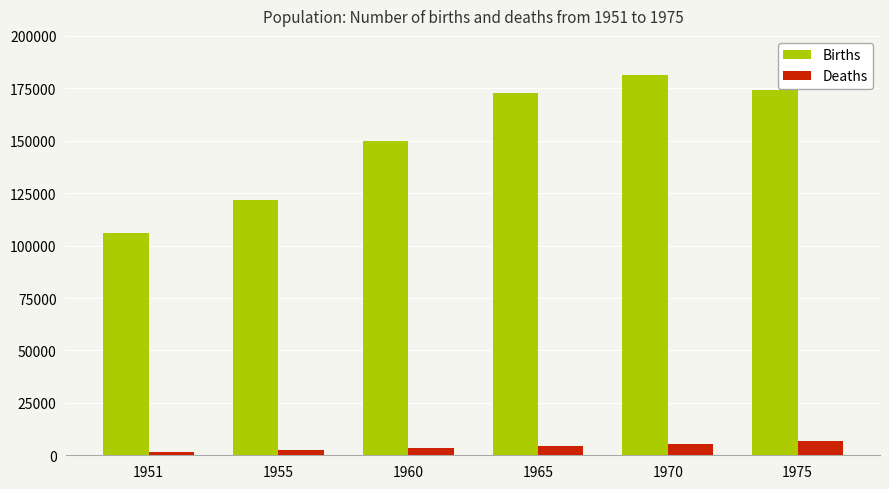

What is the value of the Deaths bar at the 1st from the left?

1587